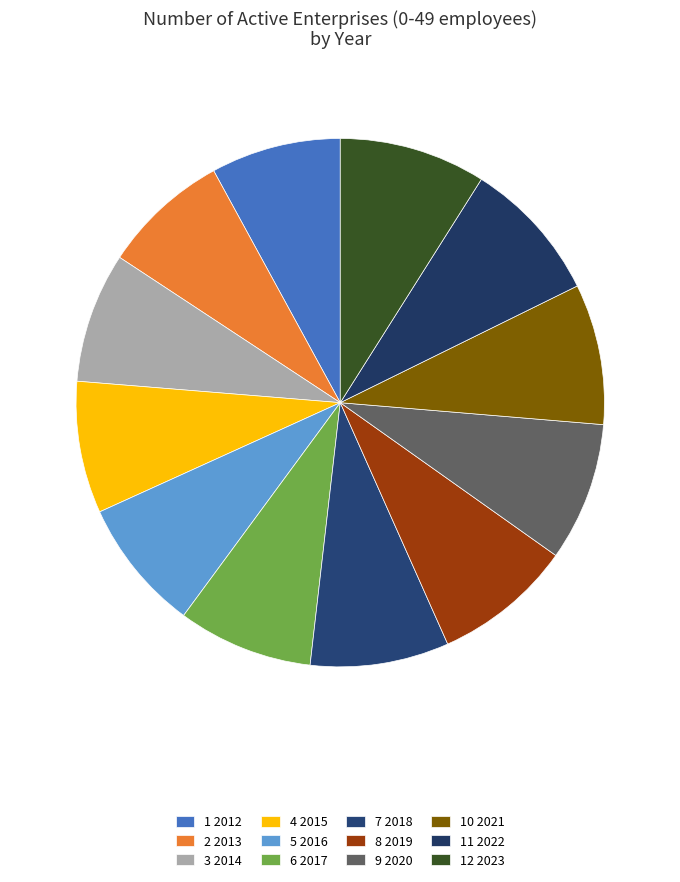

To the nearest percent, what is the average slice percentage?

8%